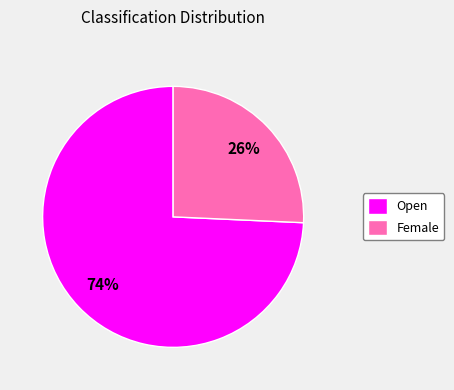

Combined, do Female and Open account for over 50%?

Yes